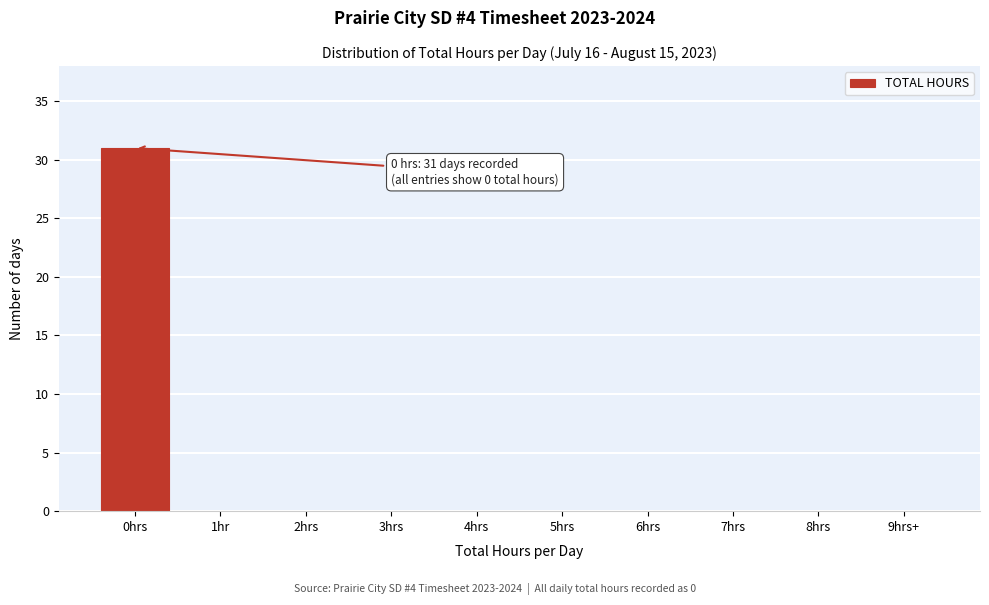

Reading left to right, what are all the values shown in this chart?

0hrs=31	1hr=0	2hrs=0	3hrs=0	4hrs=0	5hrs=0	6hrs=0	7hrs=0	8hrs=0	9hrs+=0